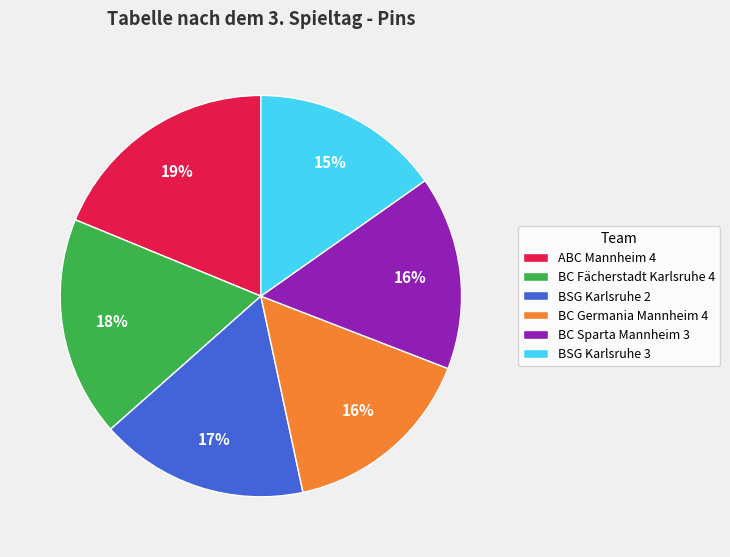

Approximately how many times larger is the value at ABC Mannheim 4 compared to BC Fächerstadt Karlsruhe 4?

1.1